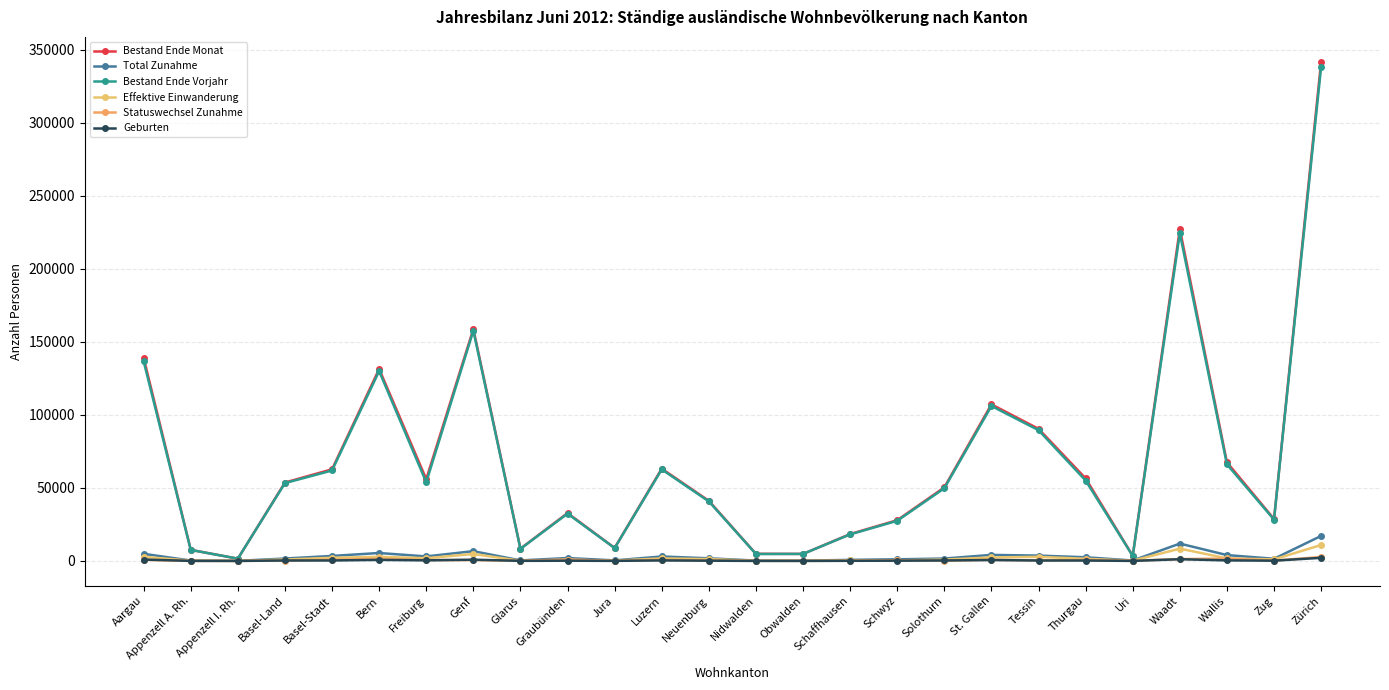

What is the label of the 4th point from the right?

Waadt